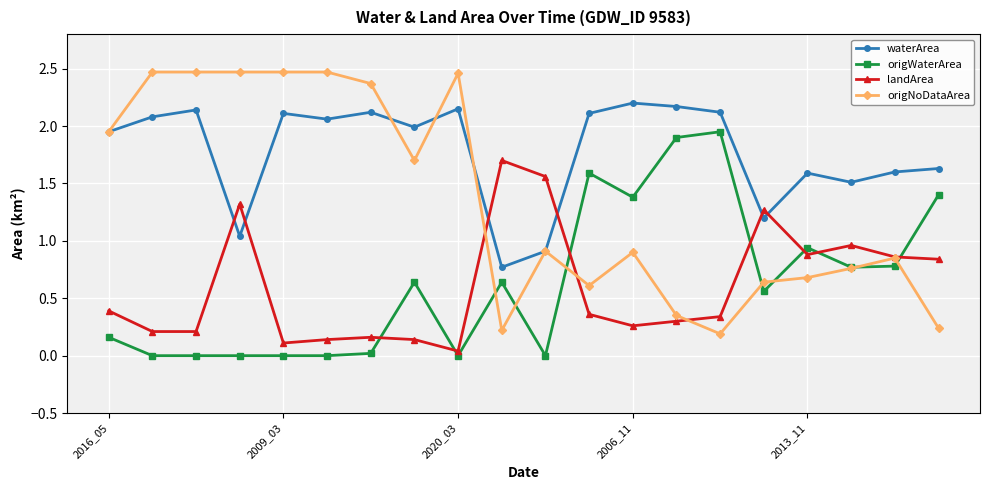

Is this an area chart (filled region under the line)?

No